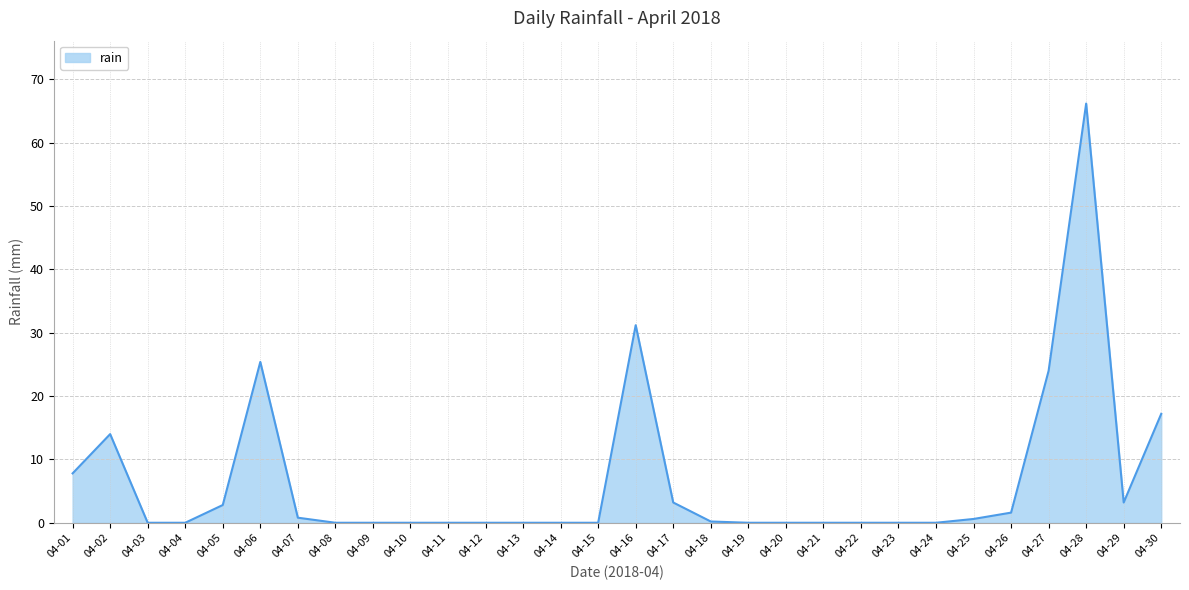

What is the difference between the maximum and second lowest values?

66.2